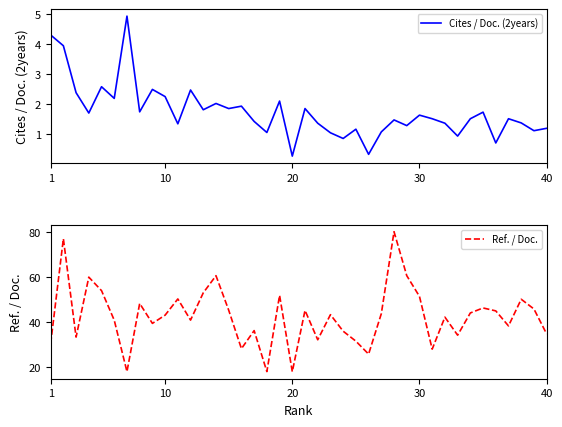

The value of Ref. / Doc. at 1 is 41.5. True or false?

False